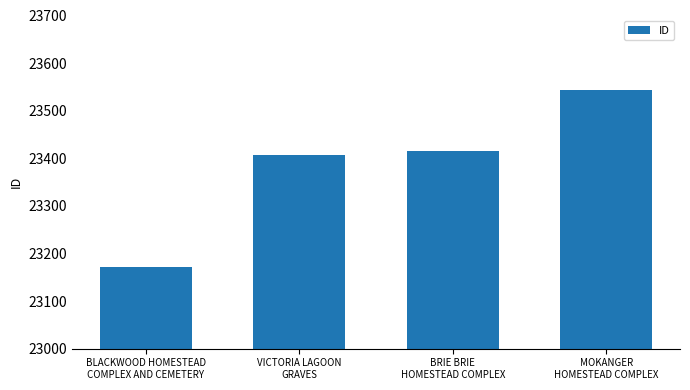

How many bars are there in total?

4